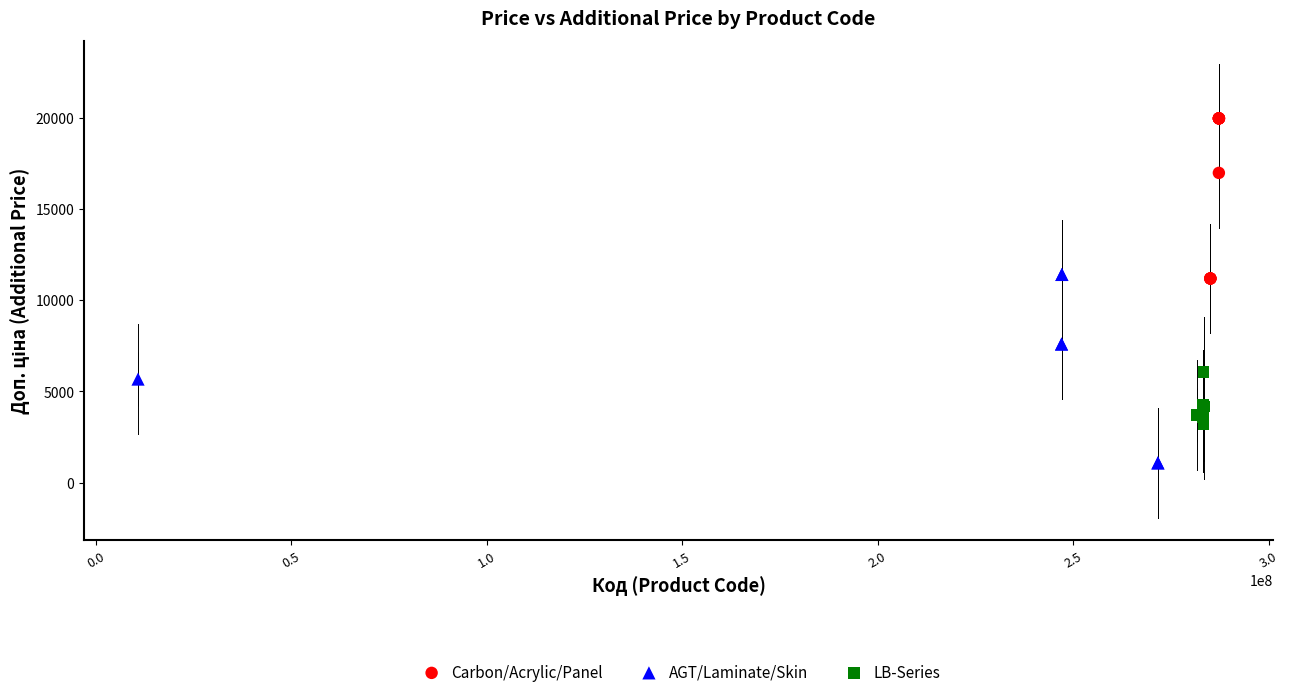

Which series contains the highest Y value?

Carbon/Acrylic/Panel